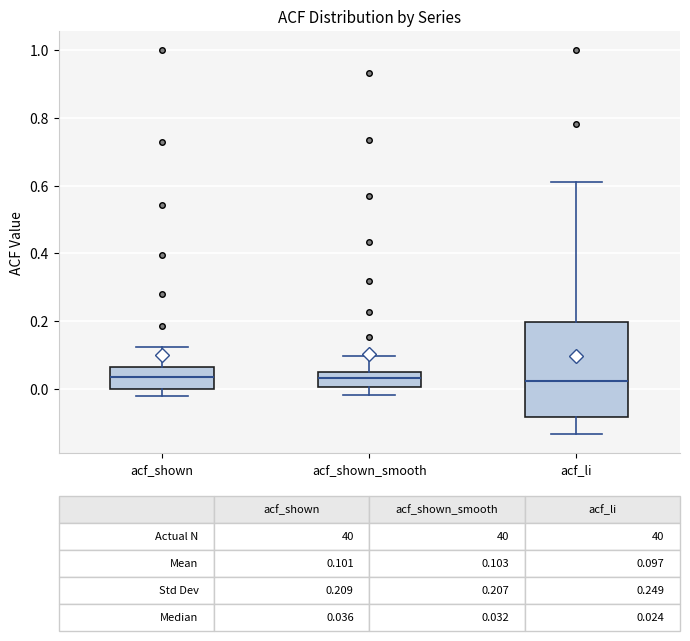

Comparing the boxes themselves (not the whiskers), which one is the tallest?

acf_li